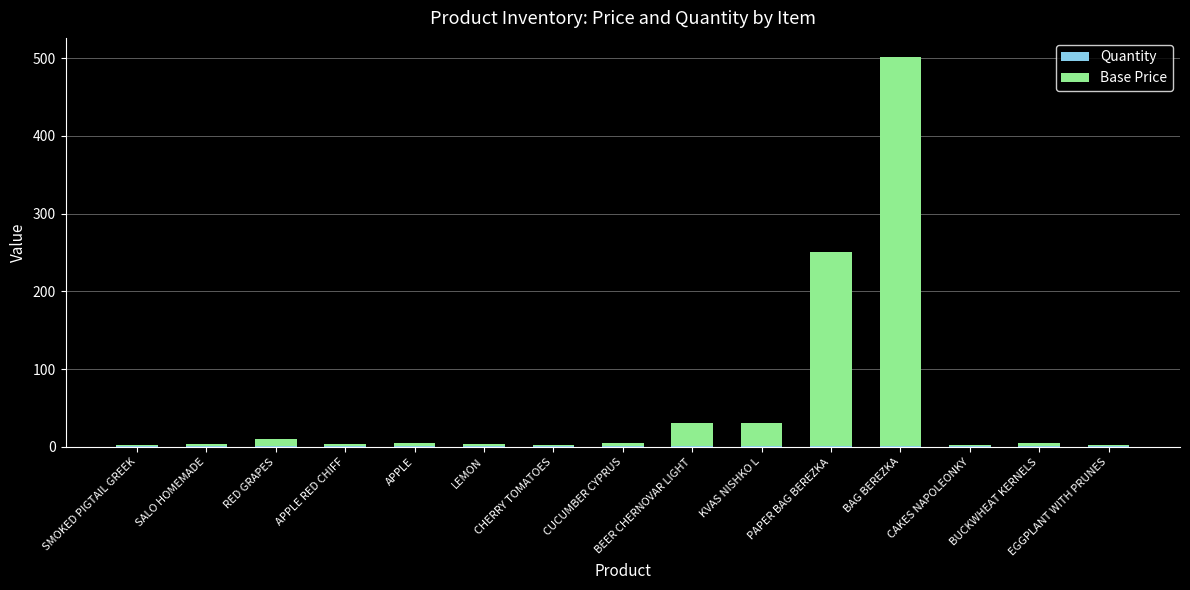

At which label is Quantity closest to 1?

SMOKED PIGTAIL GREEK